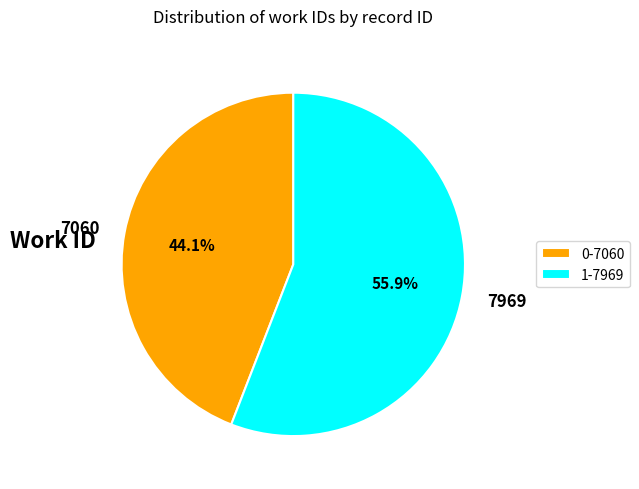

Is the sum of 7969 and 7060 greater than half?

Yes